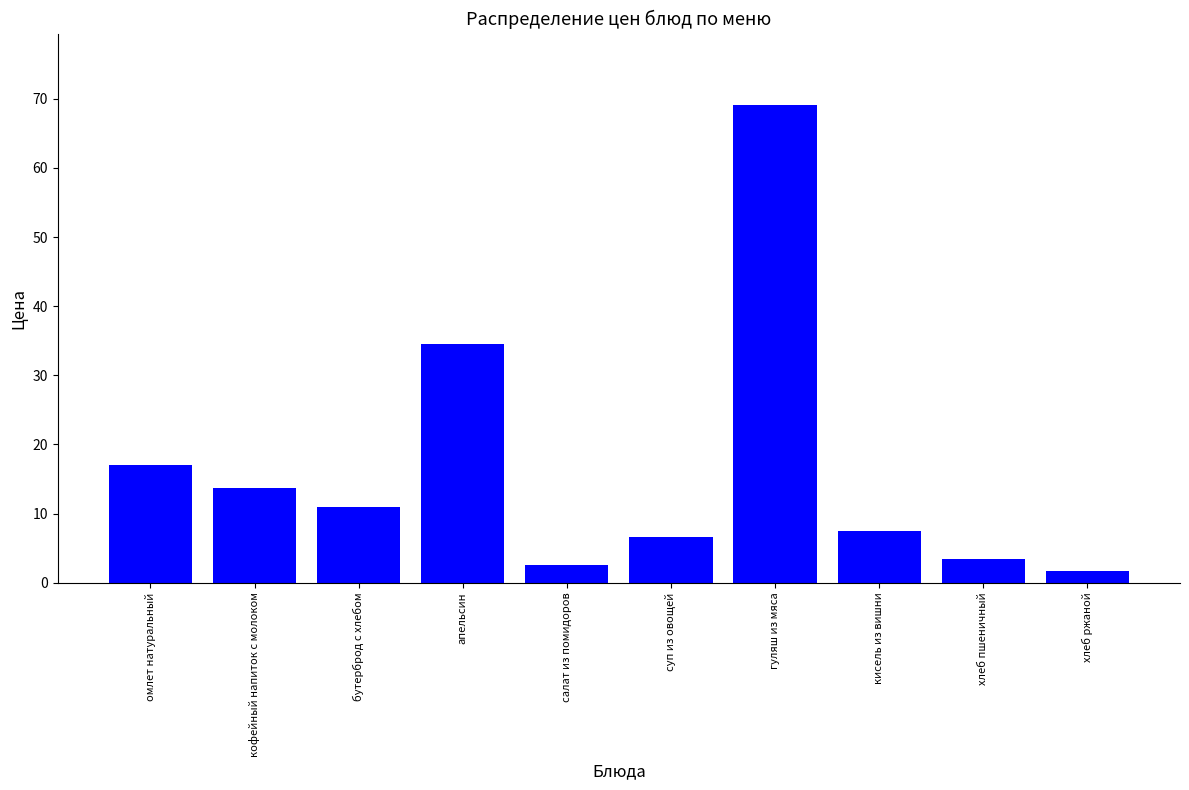

Is it true that the value at кофейный напиток с молоком is 3.5?

False